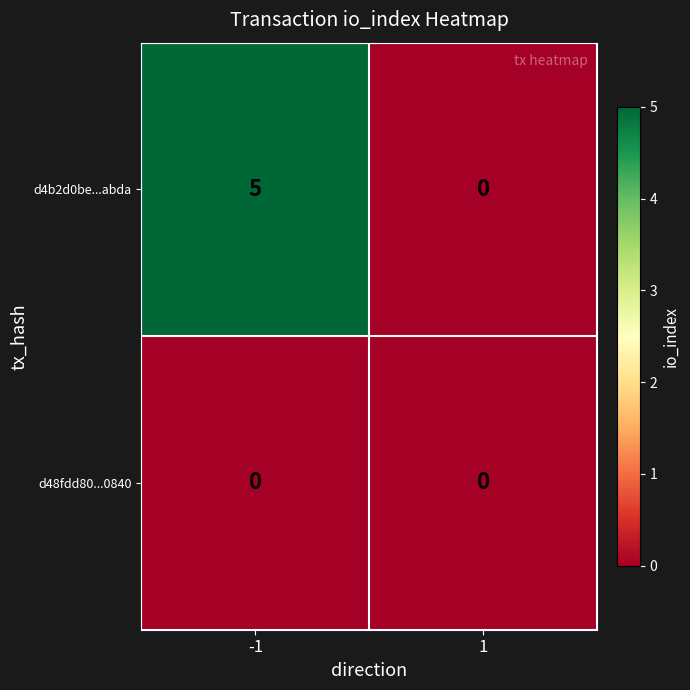

What is the total value across all series at -1?

5